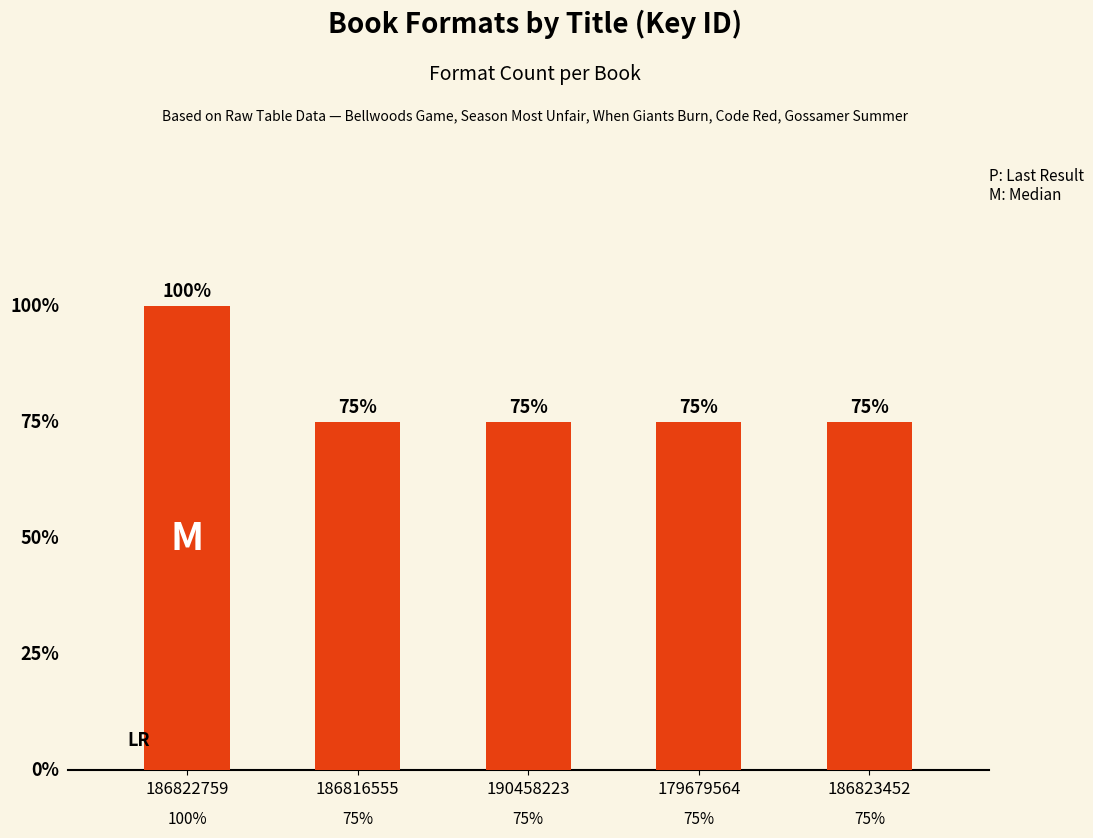

Does the chart contain any negative values?

No